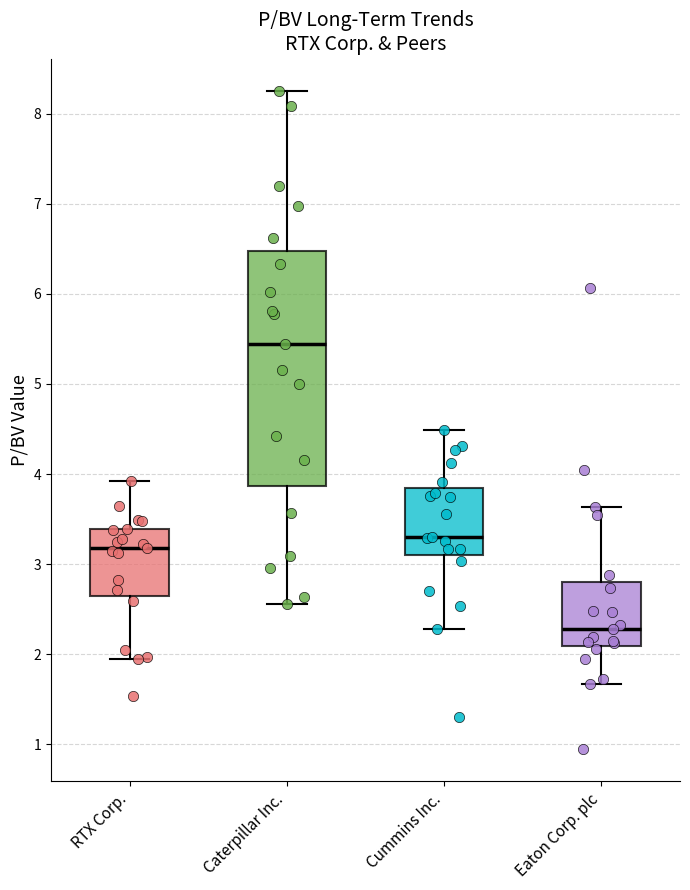

Reading left to right, transcribe this box plot: for each box, give where its median line is, the range the box spans, and where its two whiskers end, as read against the y-axis. The values are not printed on the chart, so give them approximately, as read against the axis.

RTX Corp.: median 3.2, box 2.7 to 3.4, whiskers 2.0 to 3.9
Caterpillar Inc.: median 5.4, box 3.9 to 6.5, whiskers 2.6 to 8.3
Cummins Inc.: median 3.3, box 3.1 to 3.9, whiskers 2.3 to 4.5
Eaton Corp. plc: median 2.3, box 2.1 to 2.8, whiskers 1.7 to 3.6